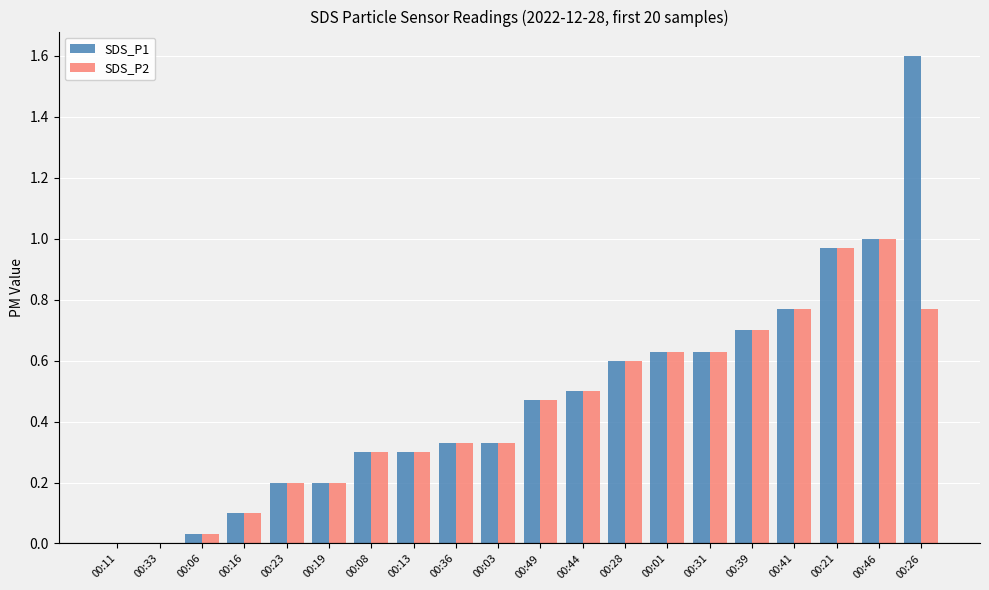

What is the sum of all SDS_P2 values?

8.8